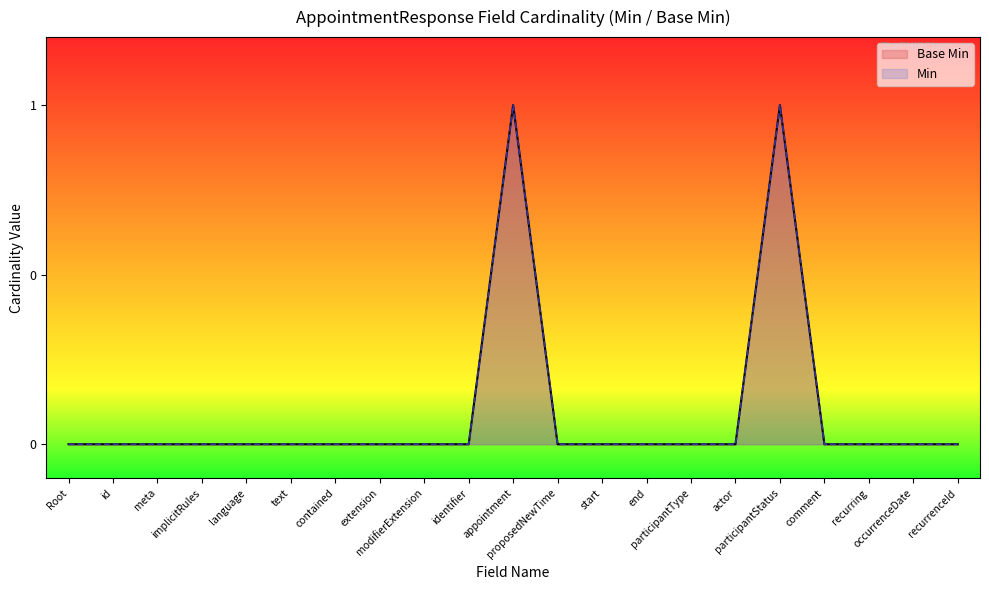

At which label is the value closest to 0?

Root